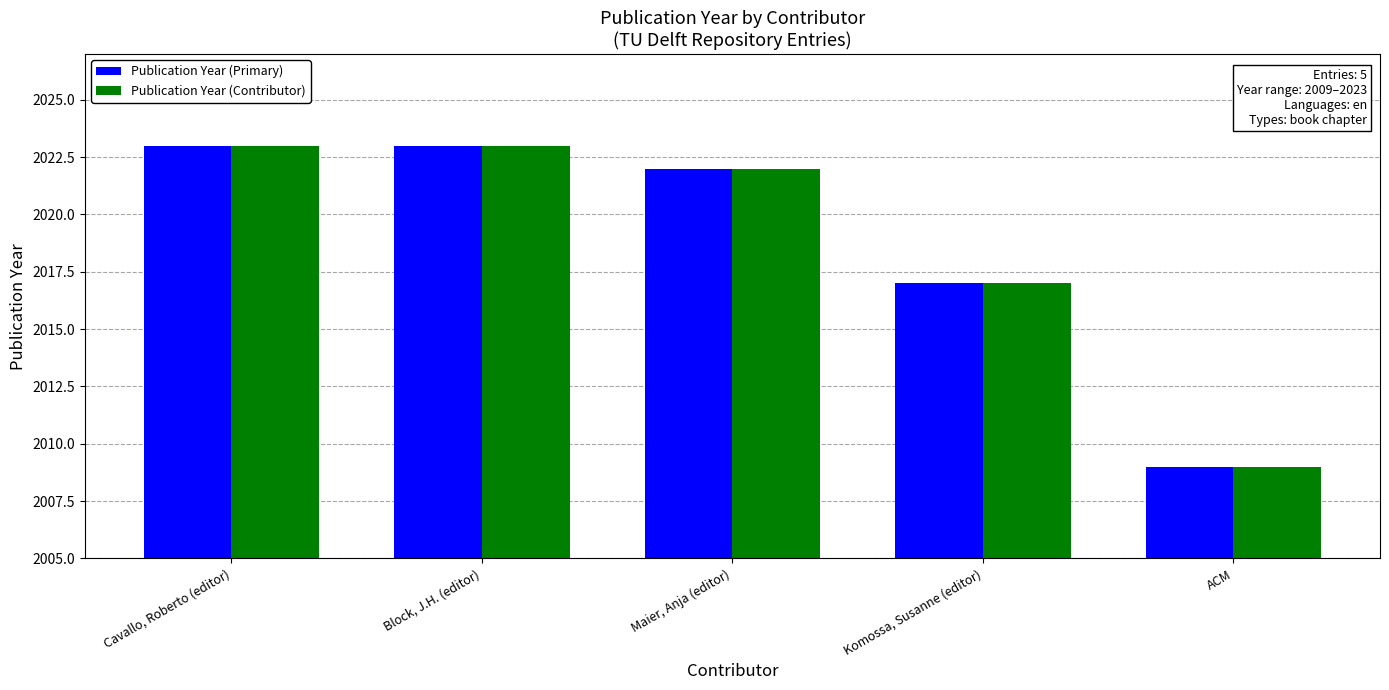

Is it true that Publication Year (Contributor) equals 2023 at Cavallo, Roberto (editor)?

True